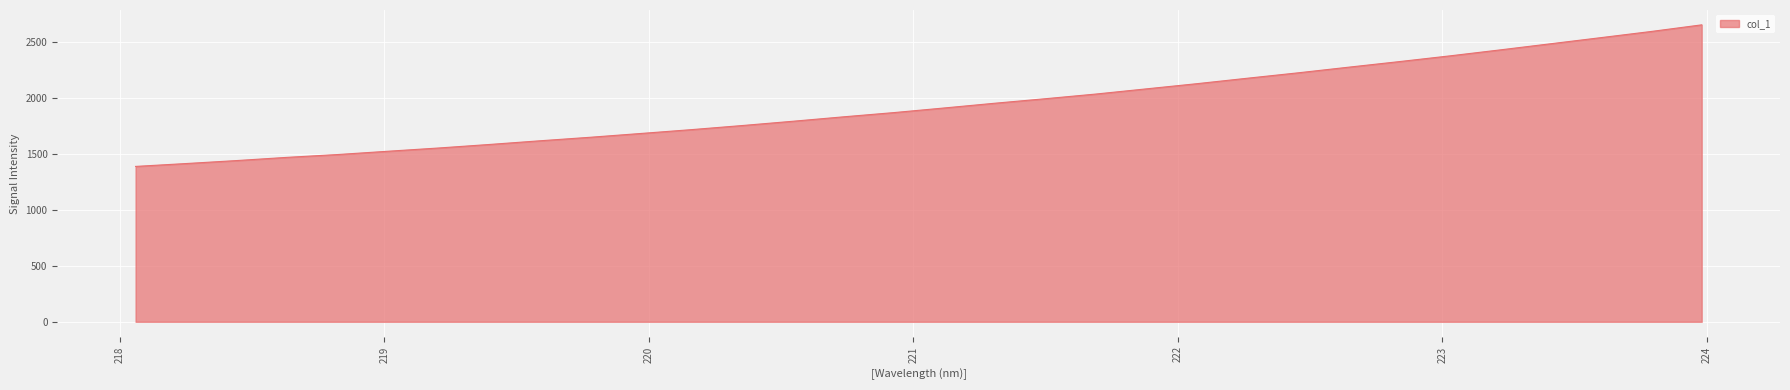

What is the difference between the maximum and minimum values?

1267.2